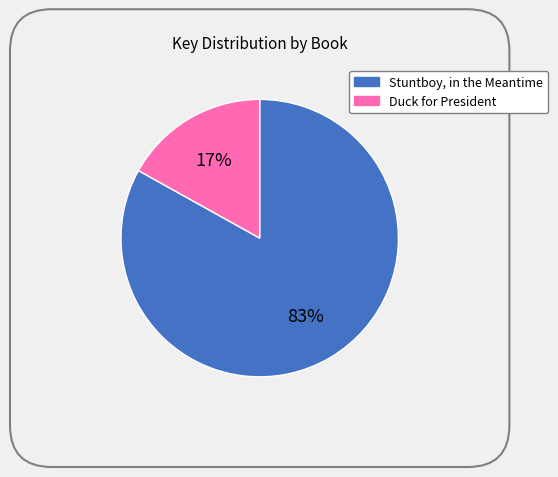

How many slices are in this pie chart?

2